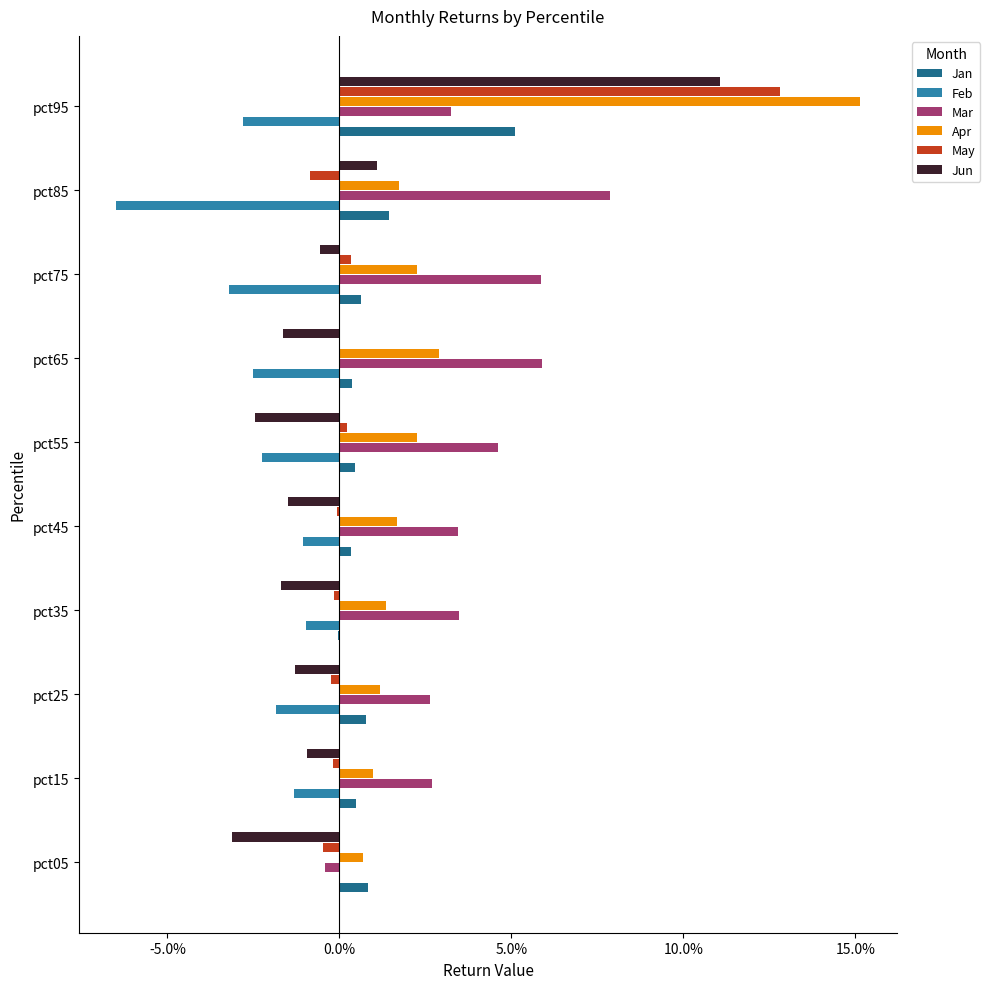

What are all the series names shown in the legend?

Jan, Feb, Mar, Apr, May, Jun